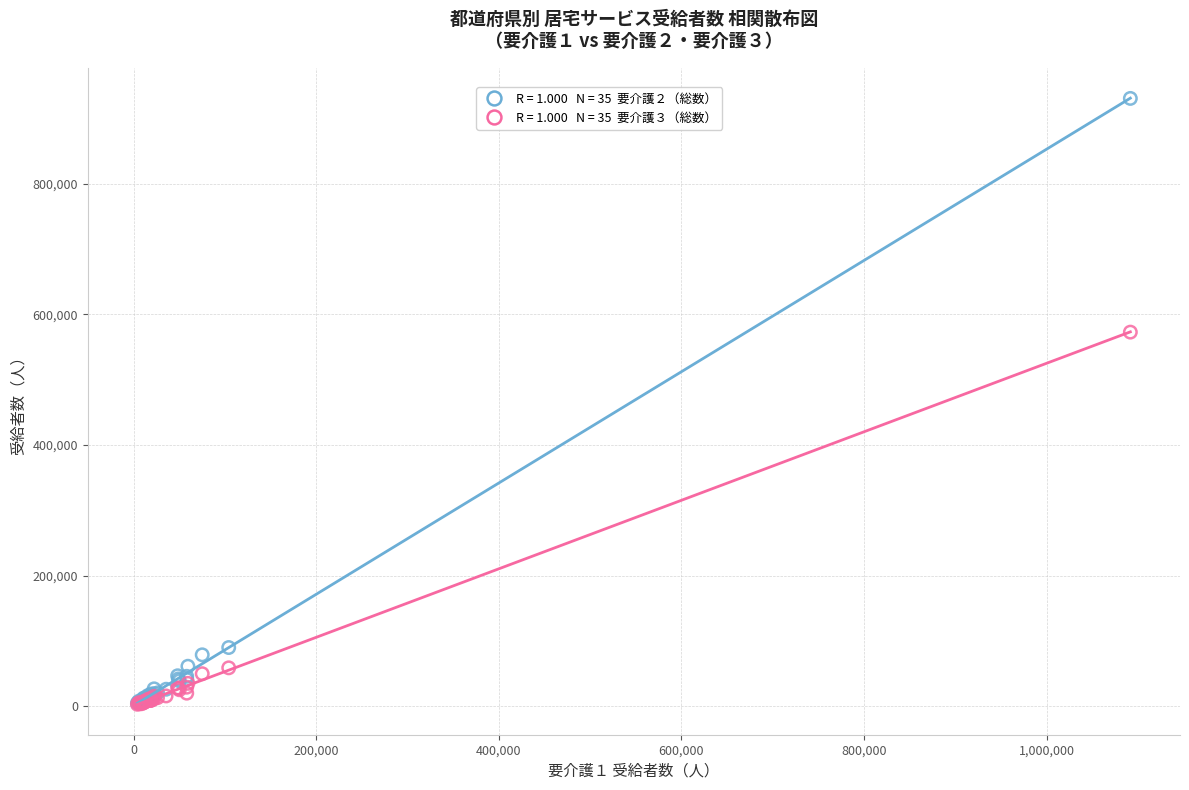

Across all series, what Y value is closest to 466855?

572904